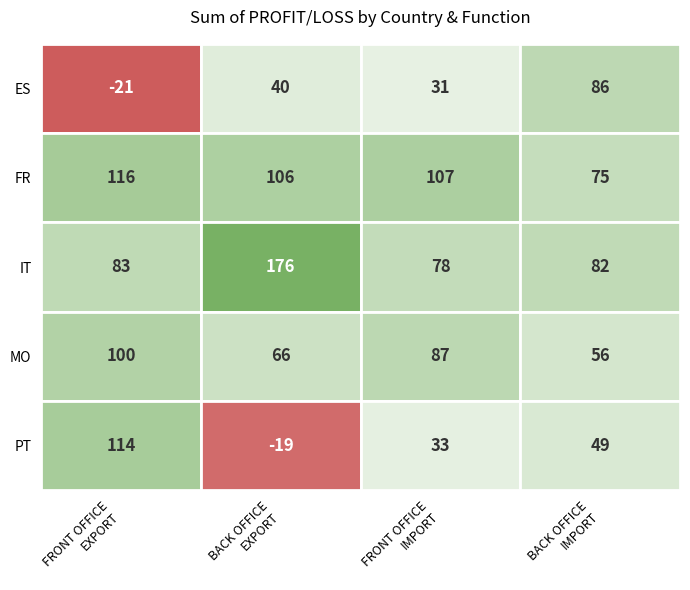

Where does the MO series first go above 87?

FRONT OFFICE EXPORT